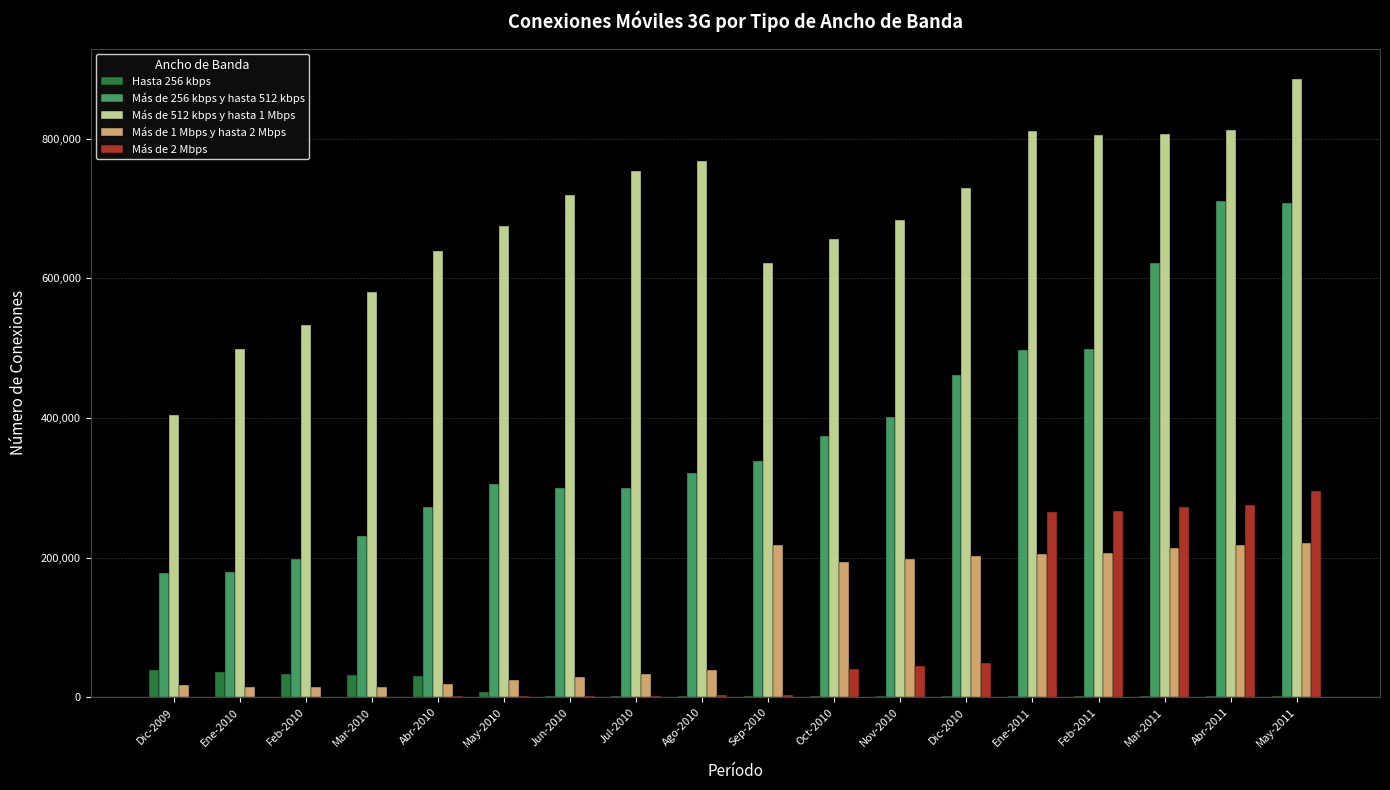

The value of Más de 1 Mbps y hasta 2 Mbps at Mar-2011 is 43316. True or false?

False